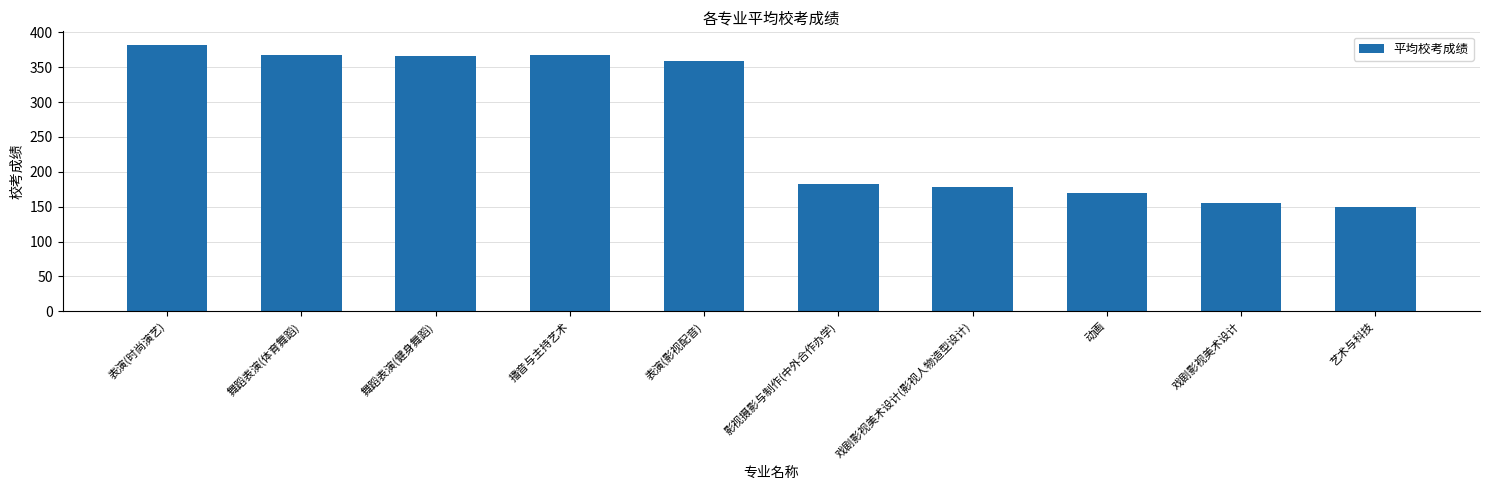

Count the number of data series in this chart.

1